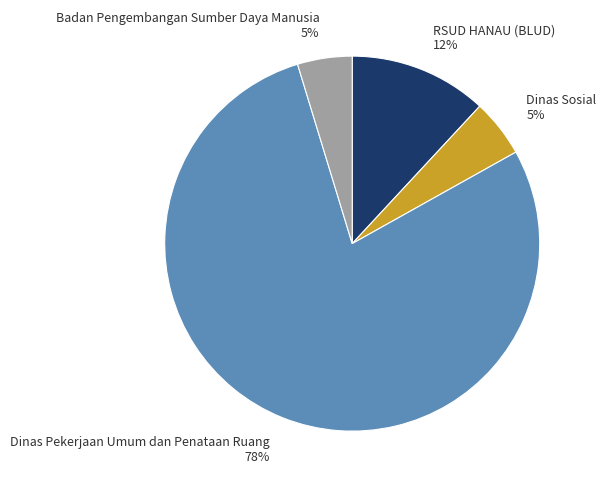

Does any single category account for the majority?

Yes